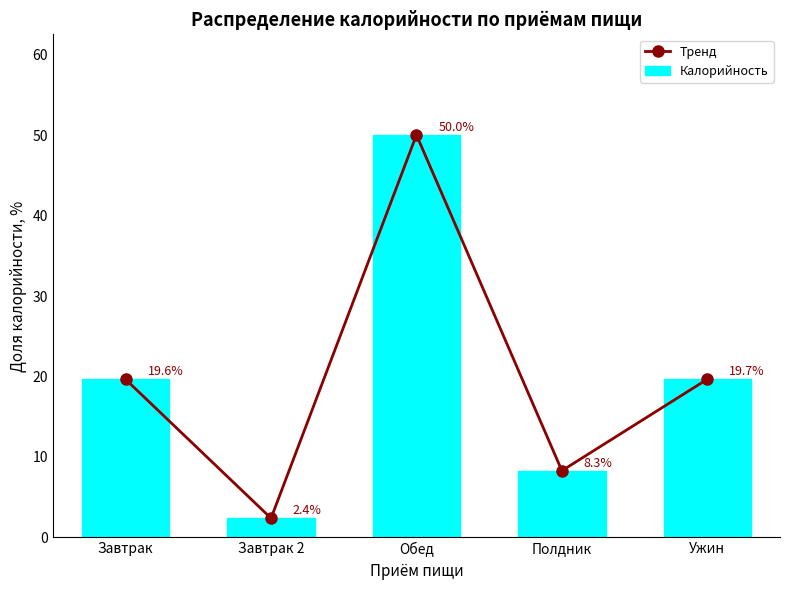

Reading right to left, list all the values displayed in this chart.

Тренд: 19.7	8.3	50.0	2.4	19.6
Калорийность: 19.7	8.3	50.0	2.4	19.6